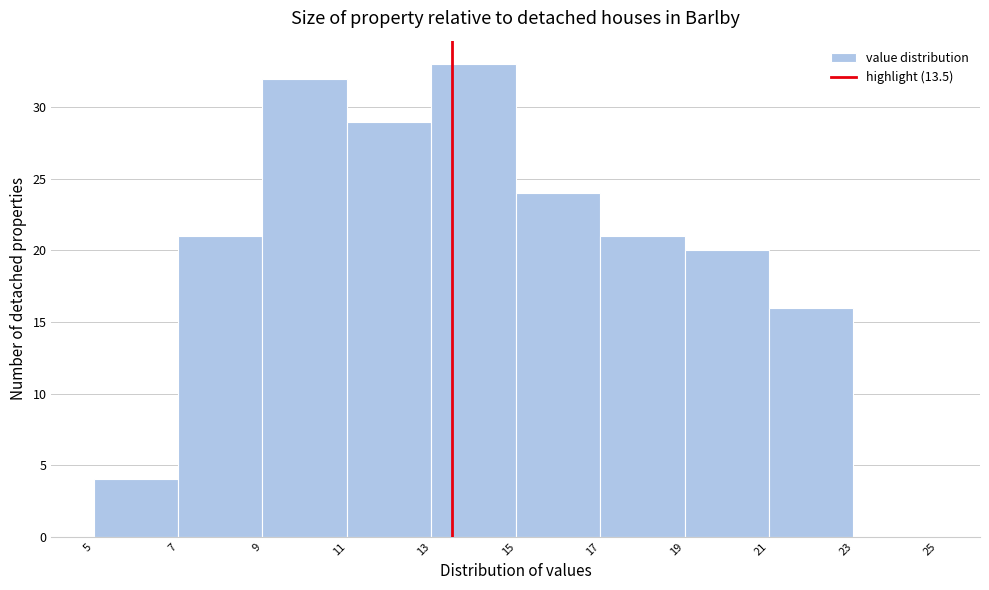

Reading left to right, transcribe this chart: for each bar, give the range it covers on the x-axis and its height. The values are not printed on the chart, so give them approximately, as read against the axis.

5 to 7: 4
7 to 9: 21
9 to 11: 32
11 to 13: 29
13 to 15: 33
15 to 17: 24
17 to 19: 21
19 to 21: 20
21 to 23: 16
23 to 25: 0